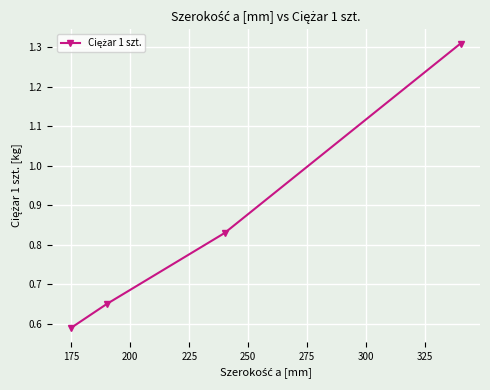

What is the sum of all values?

3.4